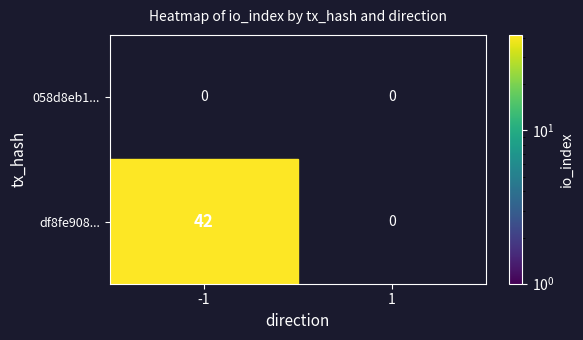

True or false: tx_hash_short_2 has a value of 2 at direction.

False